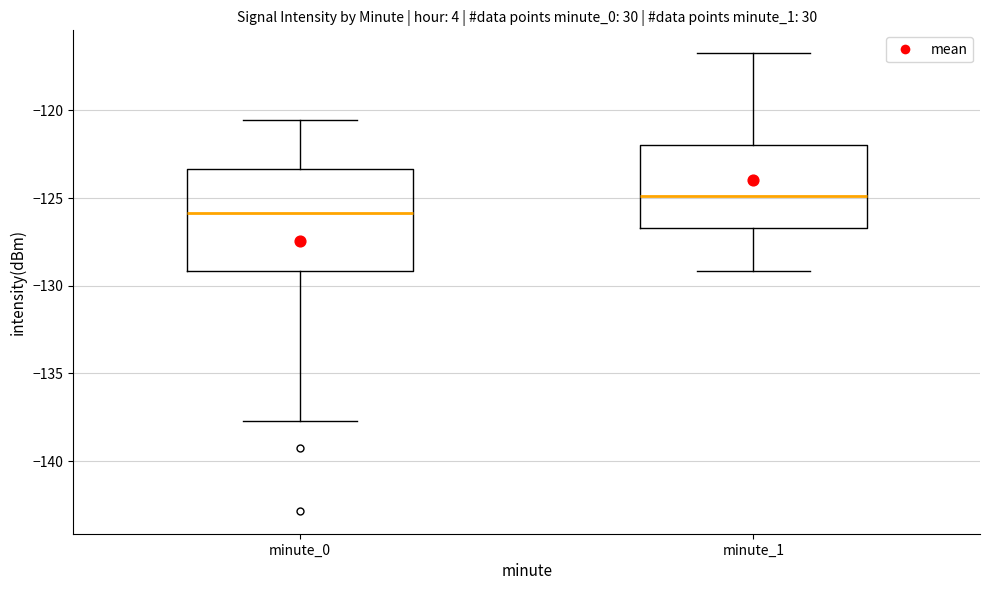

Which box has the lowest median line?

minute_0